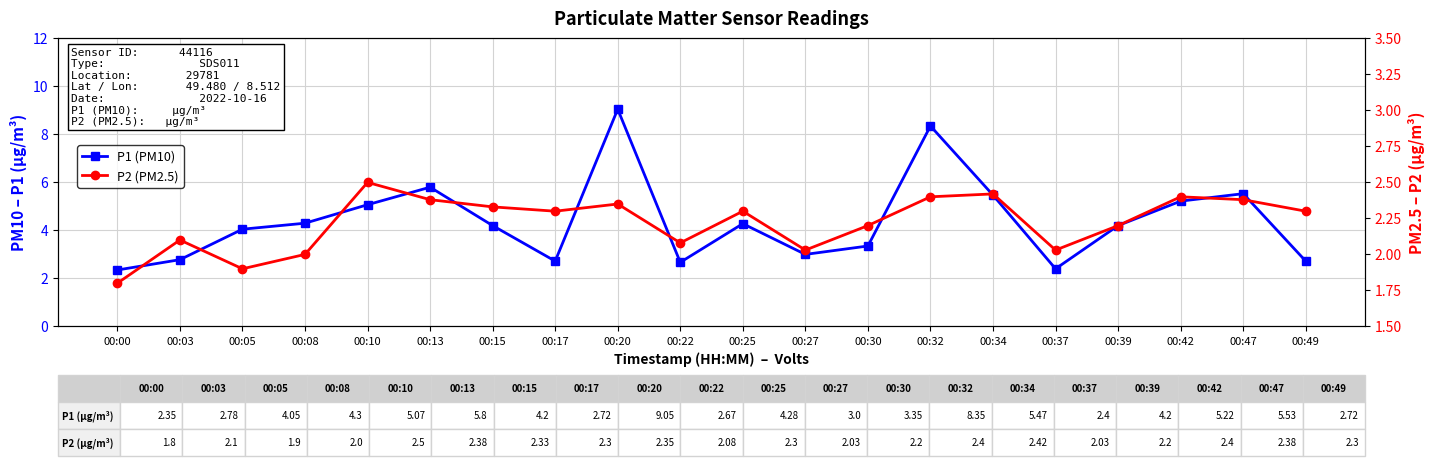

What is the average value of the P1 (PM10) series?

4.4